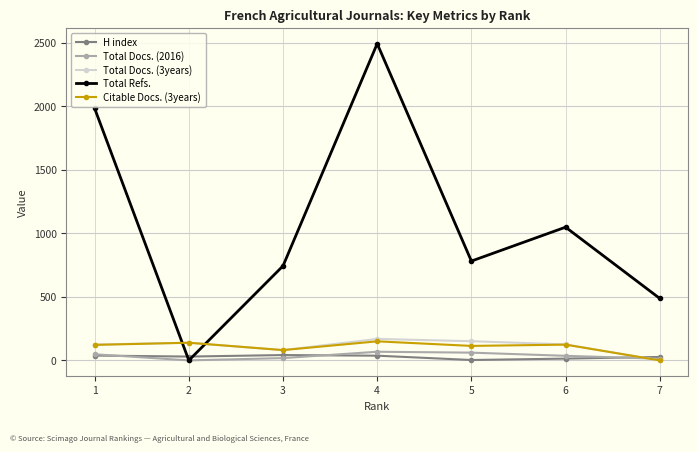

Is this an area chart (filled region under the line)?

No